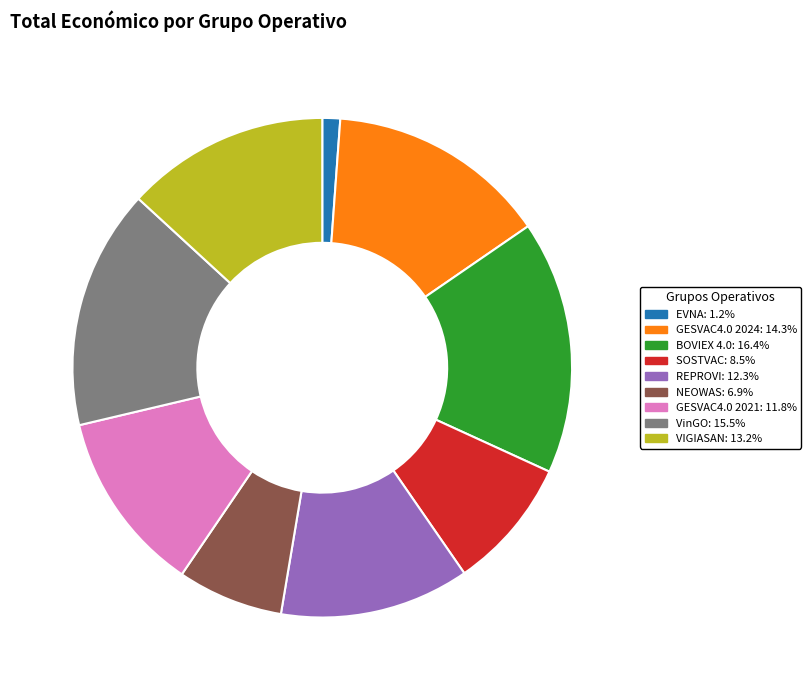

Between GESVAC4.0 2021 and GESVAC4.0 2024, which is larger?

GESVAC4.0 2024